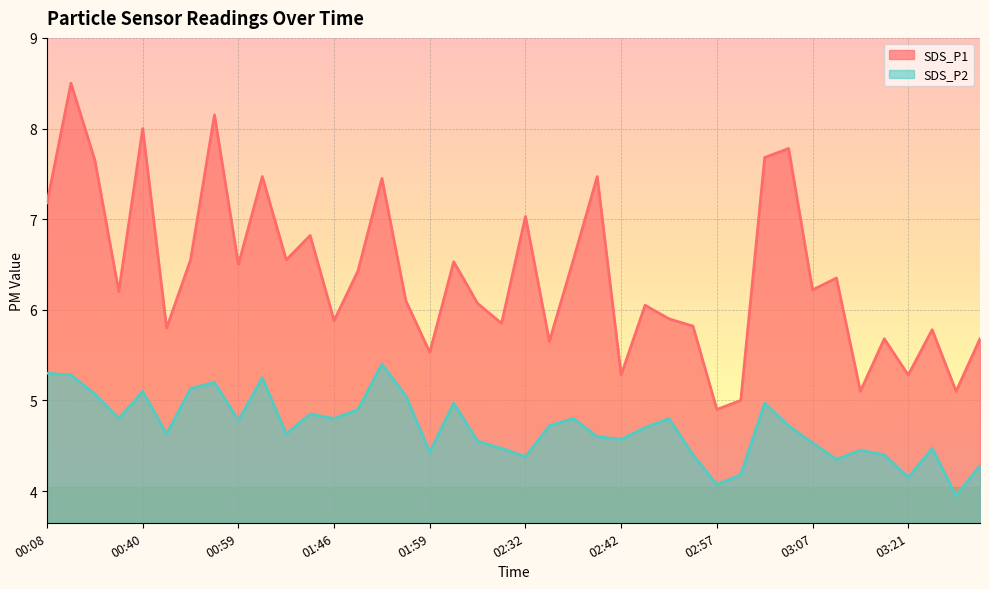

True or false: SDS_P2 and SDS_P1 cross at least once.

False